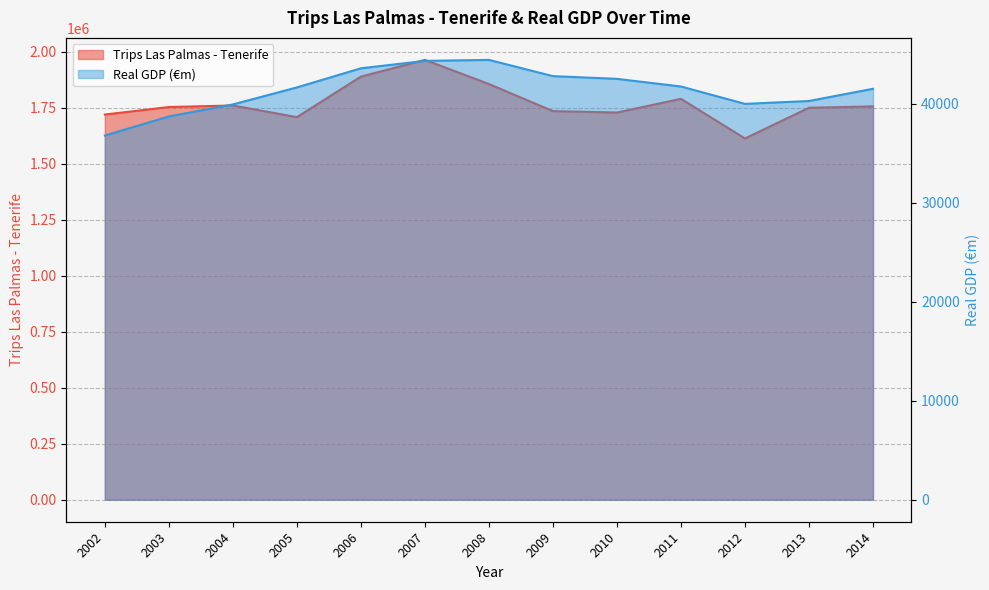

Is it true that Trips Las Palmas - Tenerife equals 1749410.0 at 2013?

True